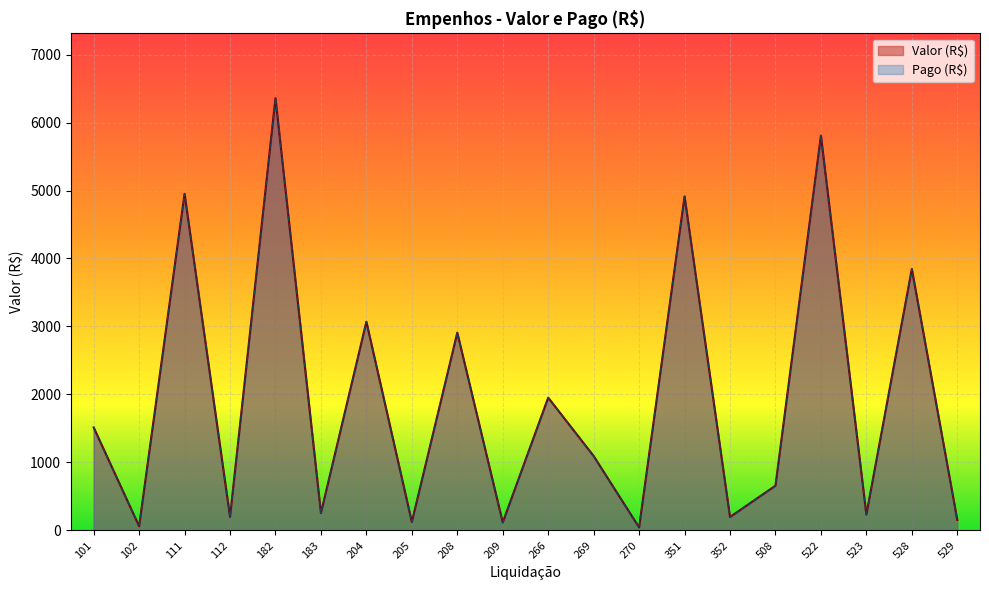

At which category does Pago (R$) reach its first local valley?

102